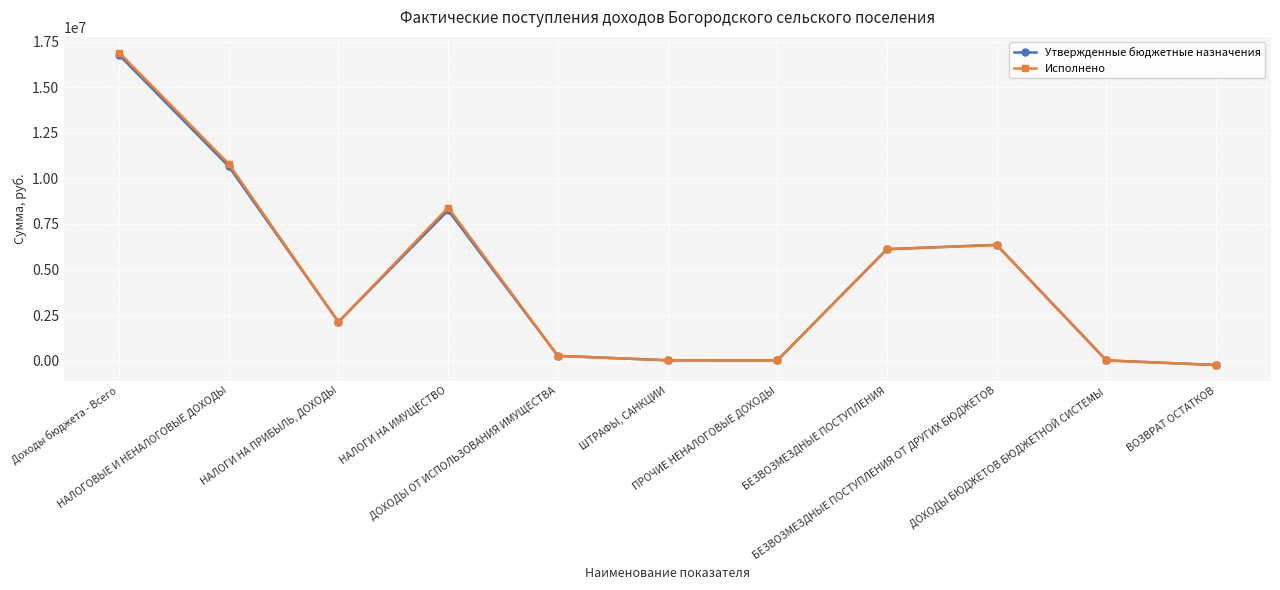

At which label does Утвержденные бюджетные назначения first exceed 2126600?

Доходы бюджета - Всего